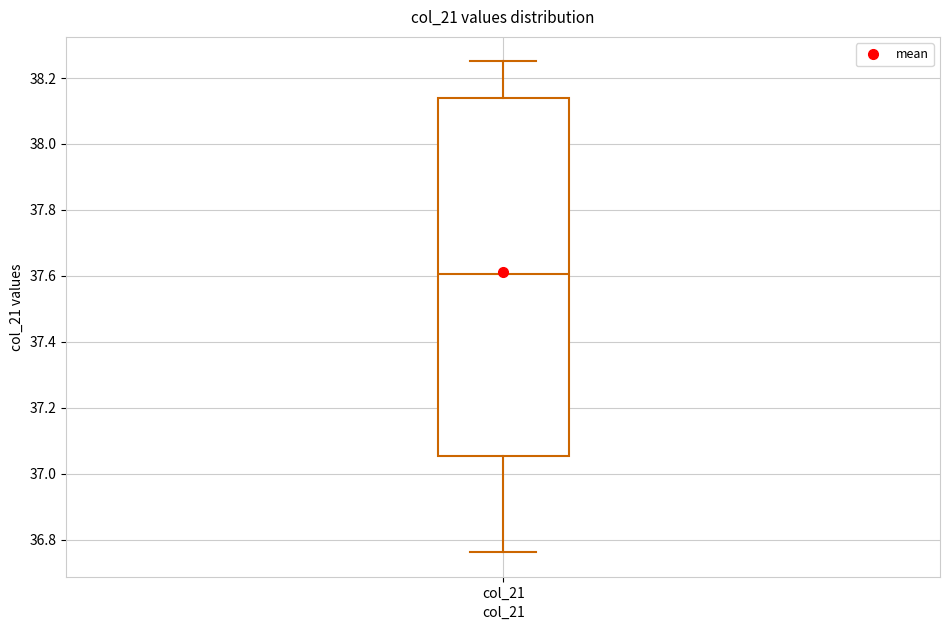

Transcribe this box plot: give where the median line is, the range the box spans, and where the two whiskers end, as read against the y-axis. The values are not printed on the chart, so give them approximately, as read against the axis.

median 37.60, box 37.06 to 38.14, whiskers 36.76 to 38.26